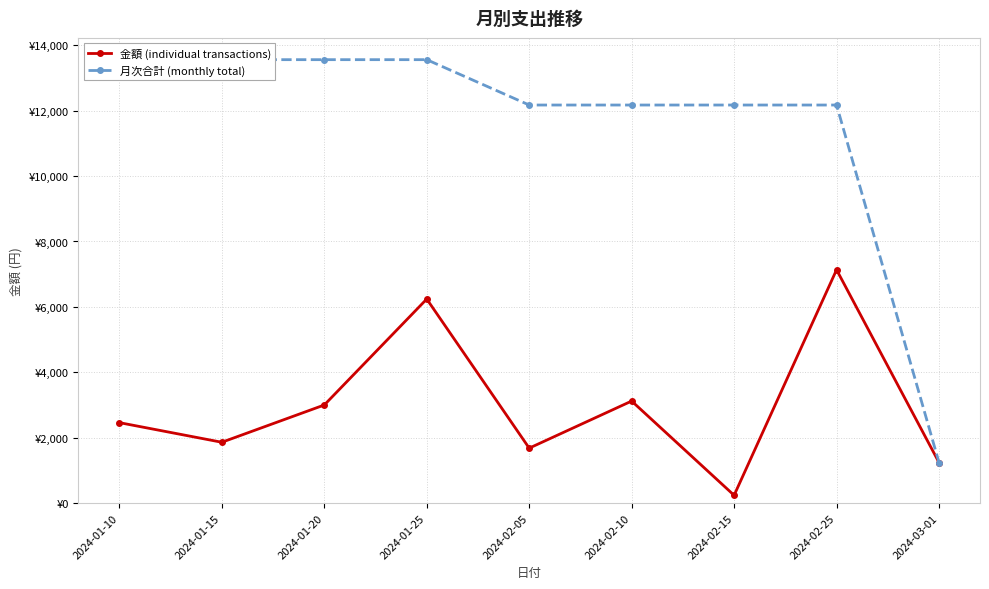

True or false: 月次合計 (monthly total) and 金額 (individual transactions) intersect in this chart.

False